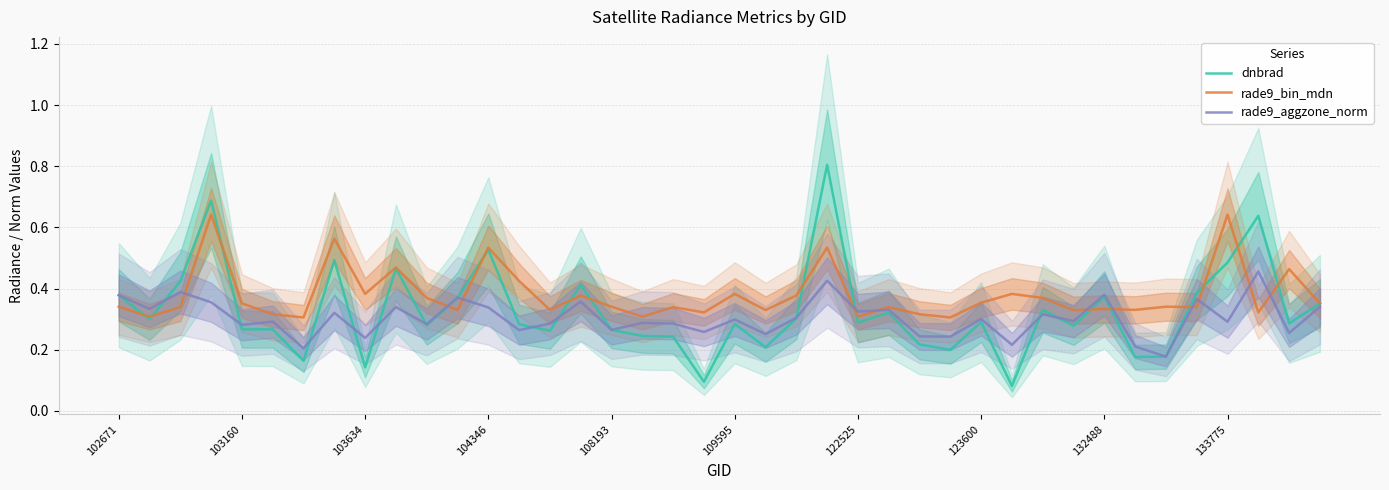

Which label corresponds to the largest value in the chart?

23